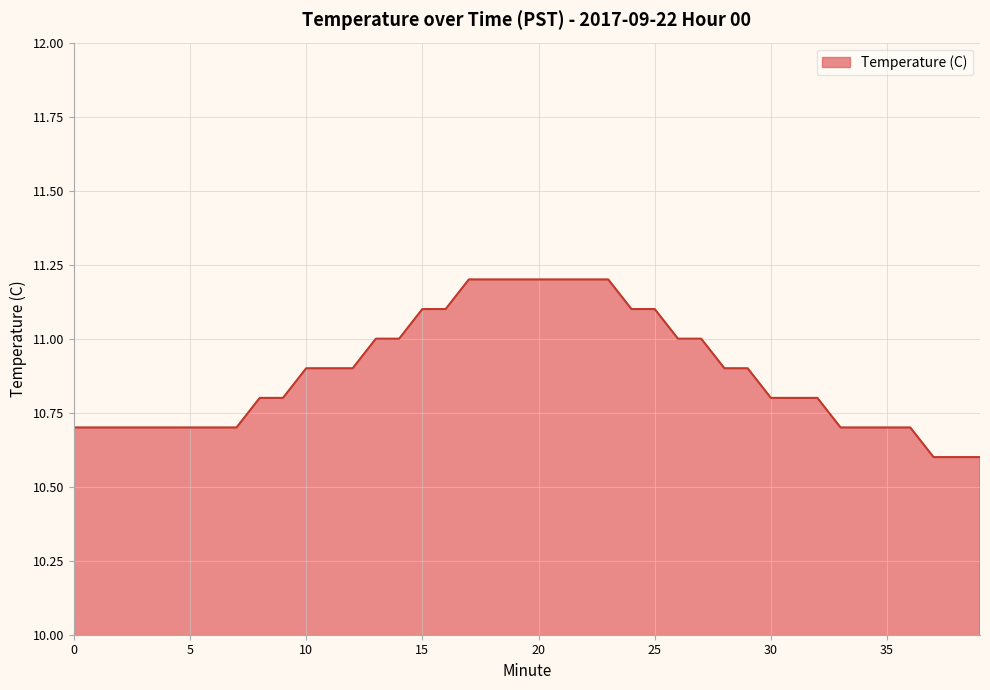

What is the difference between the maximum and minimum values?

0.6